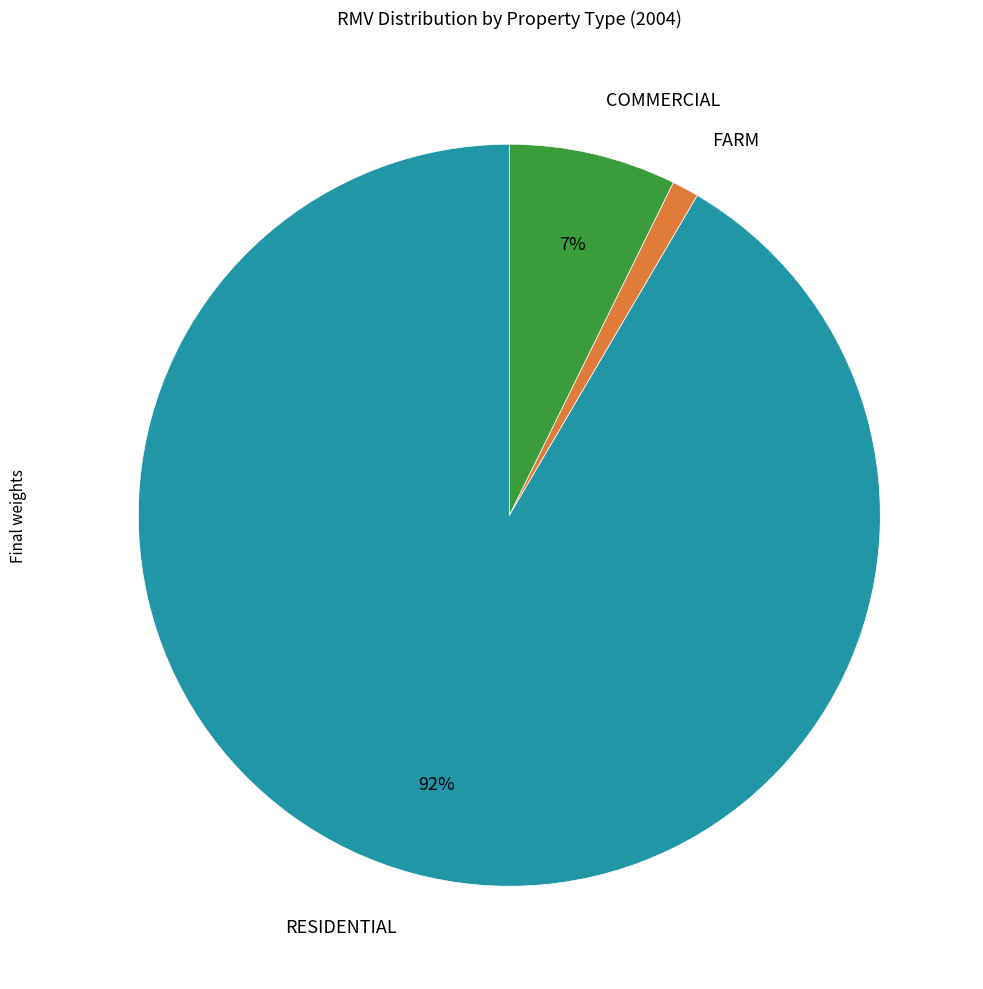

To the nearest percent, what is the average slice percentage?

33%